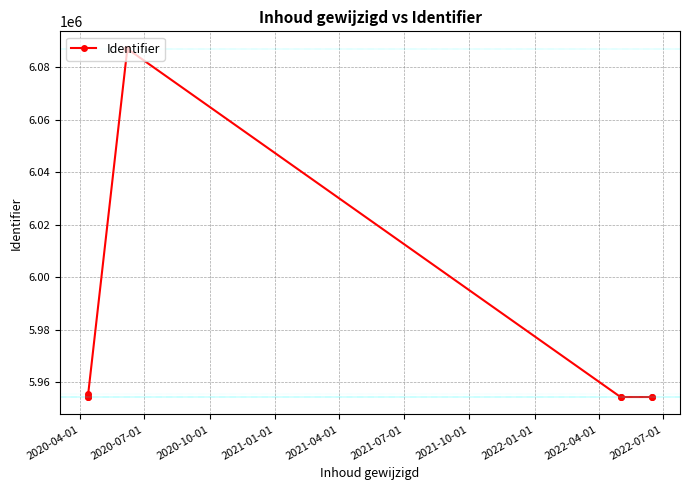

What is the sum of all values?

59942406